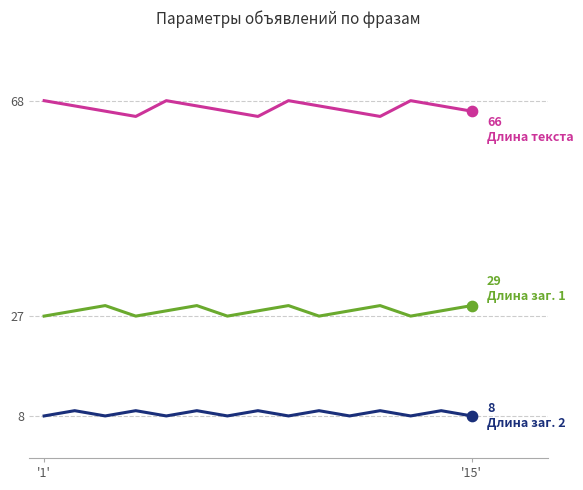

What is the maximum value shown in the chart?

68